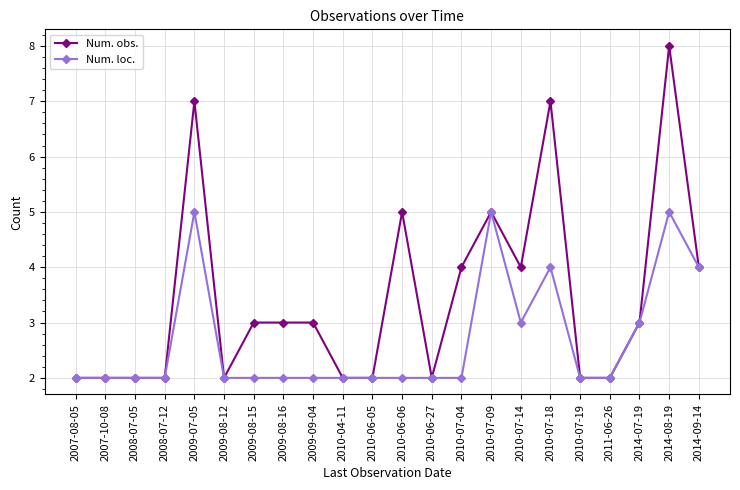

How many categories are shown in the chart?

22